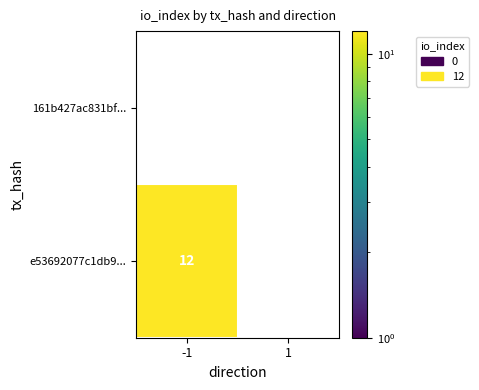

How many series are shown in this chart?

2